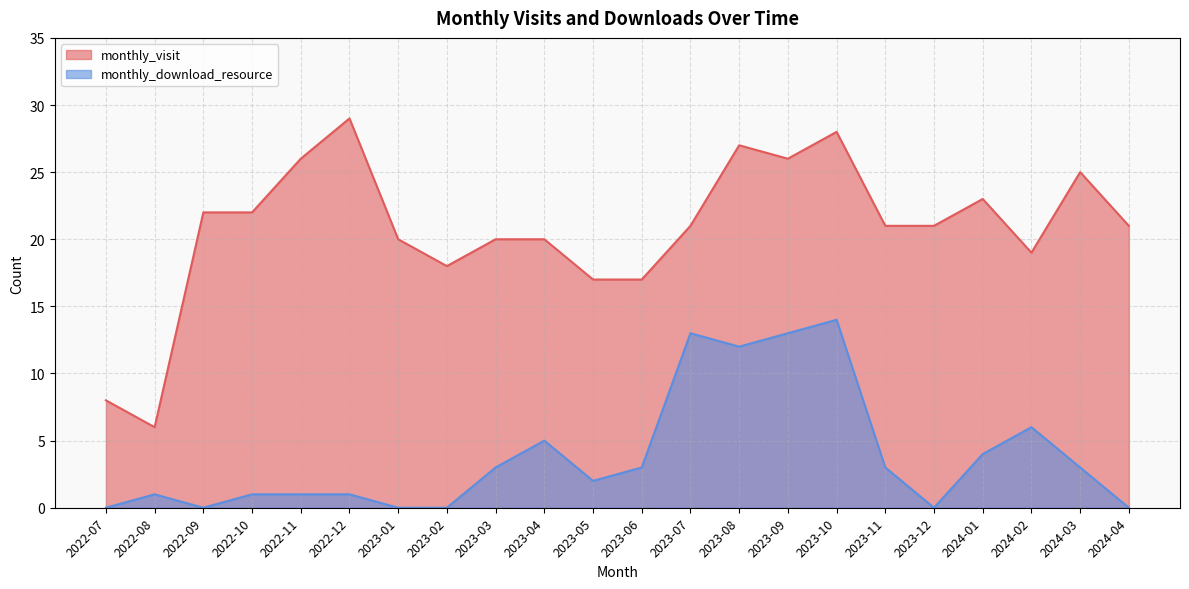

What is the difference between the highest and lowest values at 2023-12?

21